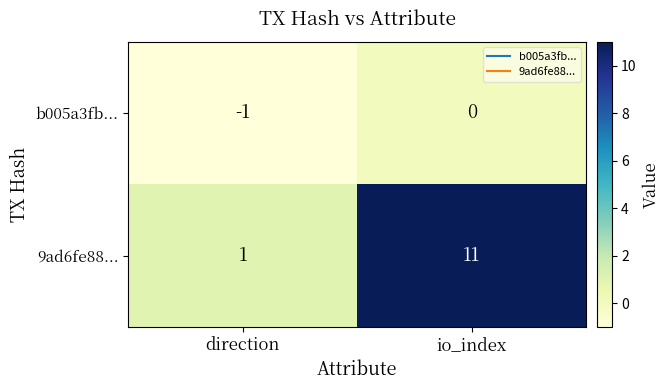

Reading left to right, list all the values displayed in this chart.

b005a3fb...: -1	0
9ad6fe88...: 1	11